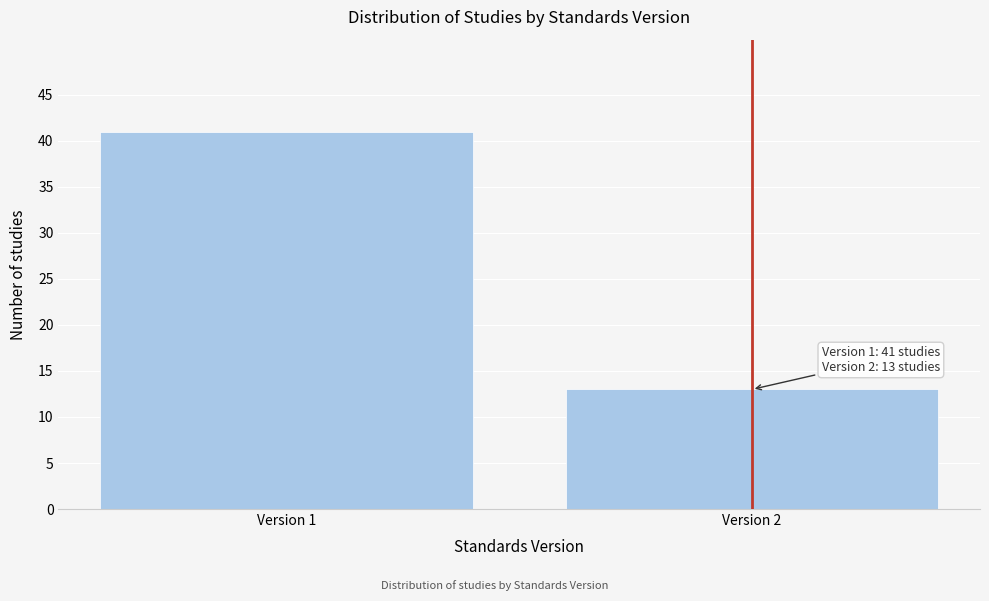

Reading right to left, what are all the values shown in this chart?

Version 2=13	Version 1=41